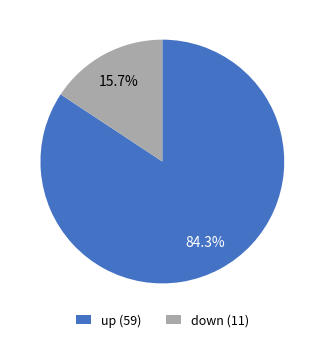

Rank the categories by value from lowest to highest.

down, up